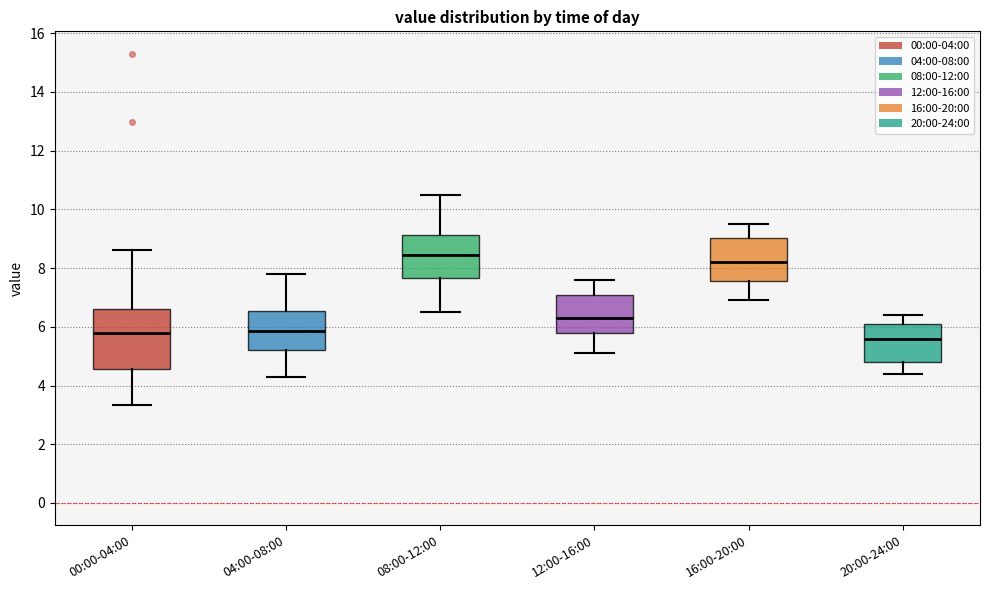

Reading left to right, read every box against the y-axis: the position of its median line, the range the box covers, and the ends of its whiskers. The values are not printed on the chart, so give them approximately, as read against the axis.

00:00-04:00: median 5.8, box 4.6 to 6.6, whiskers 3.4 to 8.6
04:00-08:00: median 5.8, box 5.2 to 6.6, whiskers 4.4 to 7.8
08:00-12:00: median 8.4, box 7.6 to 9.2, whiskers 6.6 to 10.6
12:00-16:00: median 6.4, box 5.8 to 7.2, whiskers 5.2 to 7.6
16:00-20:00: median 8.2, box 7.6 to 9.0, whiskers 7.0 to 9.6
20:00-24:00: median 5.6, box 4.8 to 6.2, whiskers 4.4 to 6.4